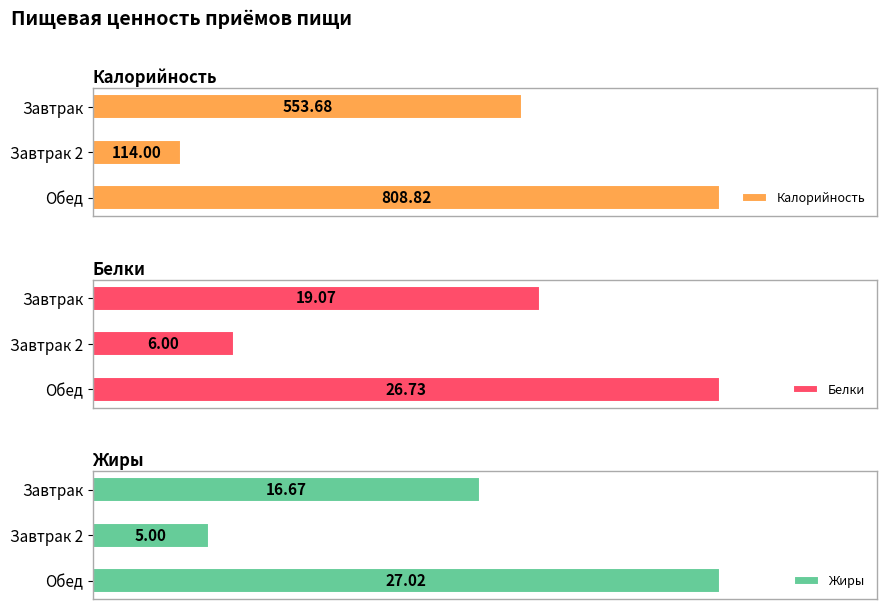

What is the minimum value for Белки?

6.0